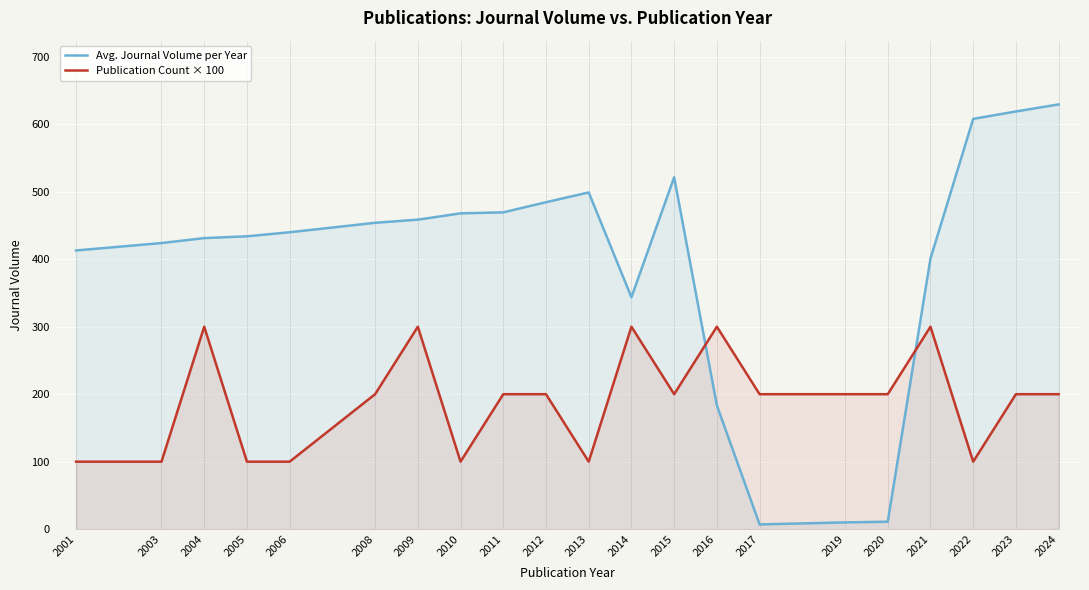

At which category does Avg. Journal Volume per Year reach its first local peak?

2013